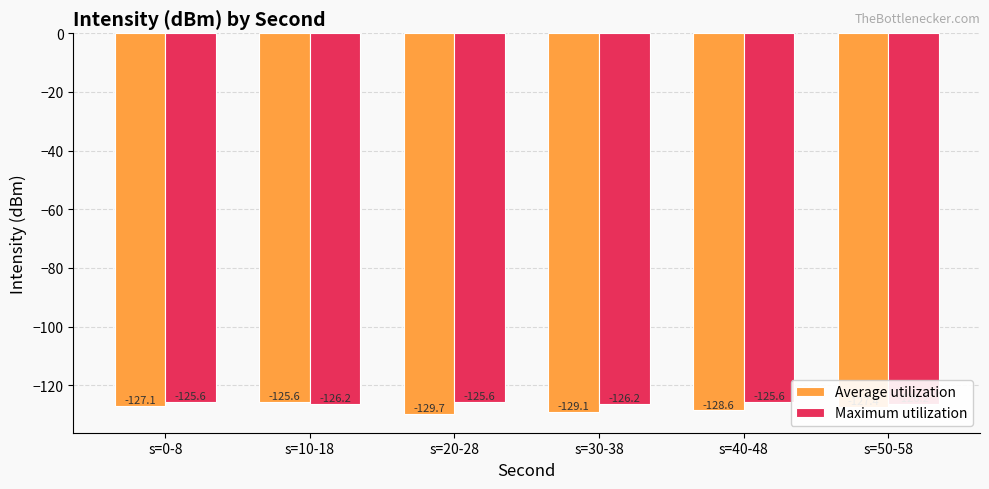

How many bars are there in each group?

2